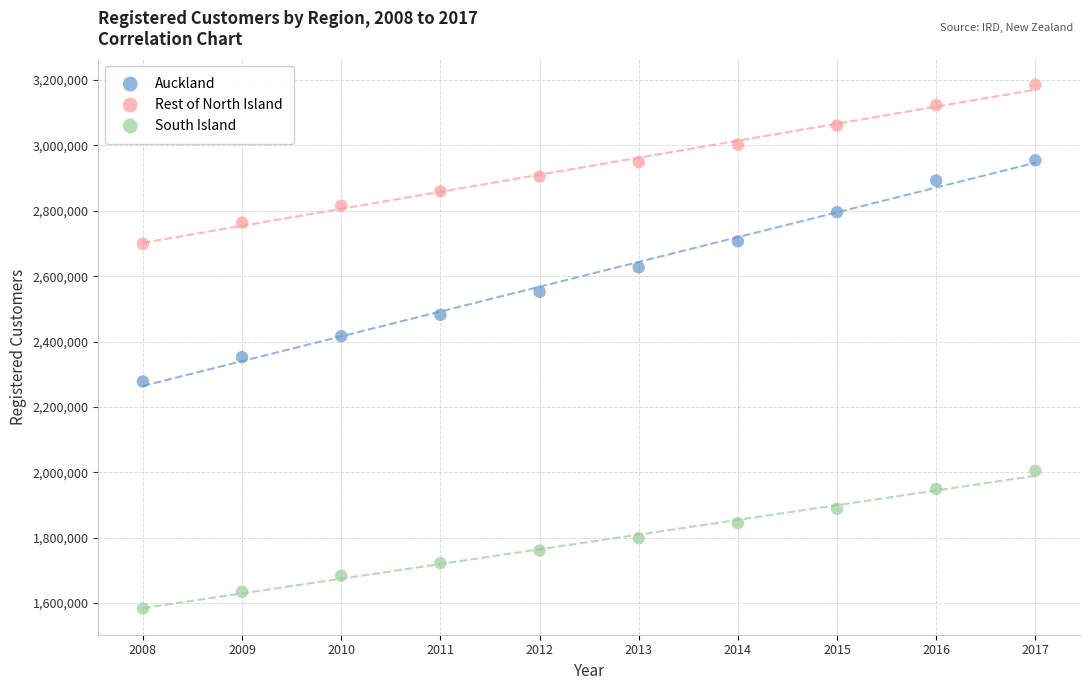

Across all data points, what is the range of Y values (max minus min)?

1601571